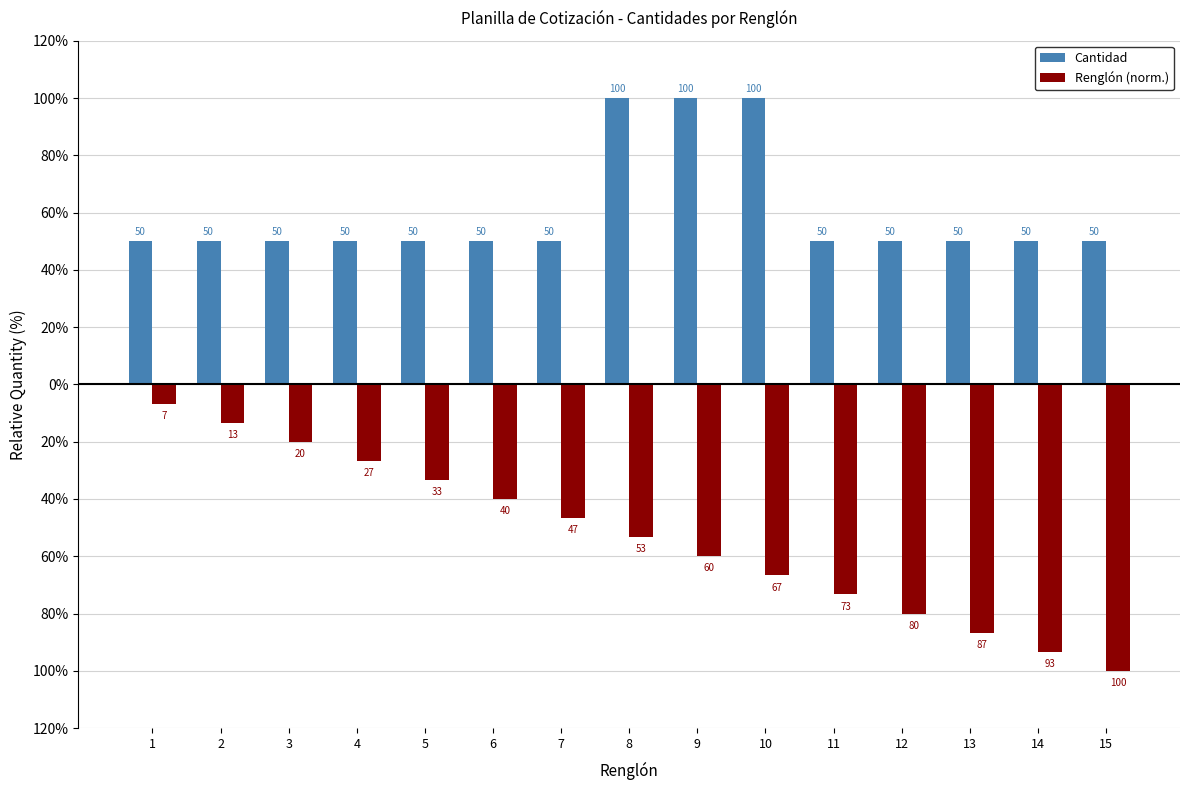

What are all the series names shown in the legend?

Cantidad, Renglón (norm.)